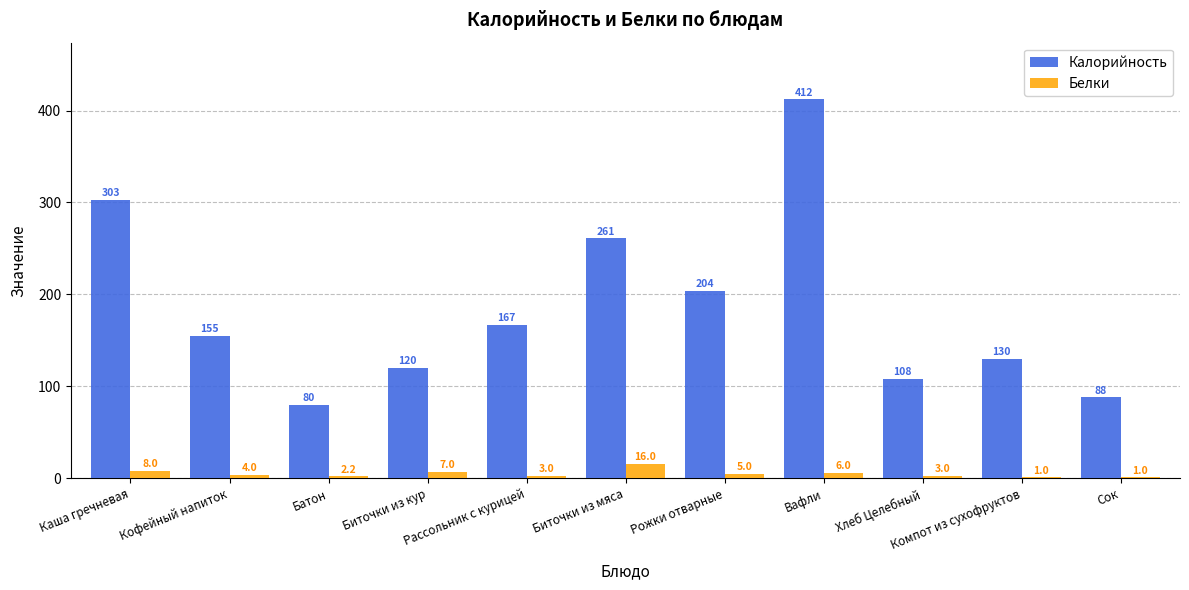

Which category has the highest value across all series?

Вафли